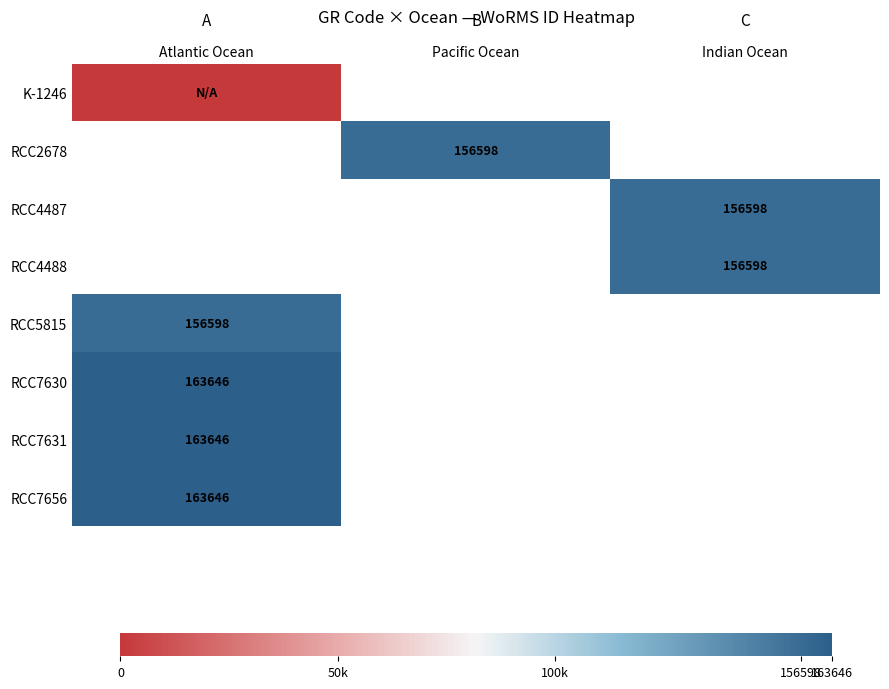

Which label corresponds to the smallest value in the chart?

Atlantic Ocean